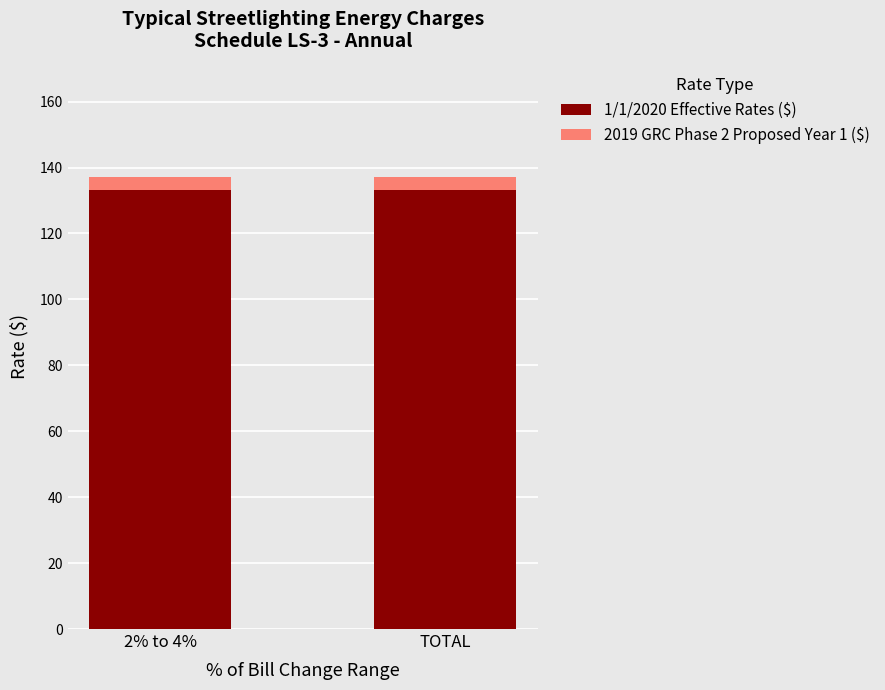

What is the highest value of the 1/1/2020 Effective Rates ($) series?

133.1